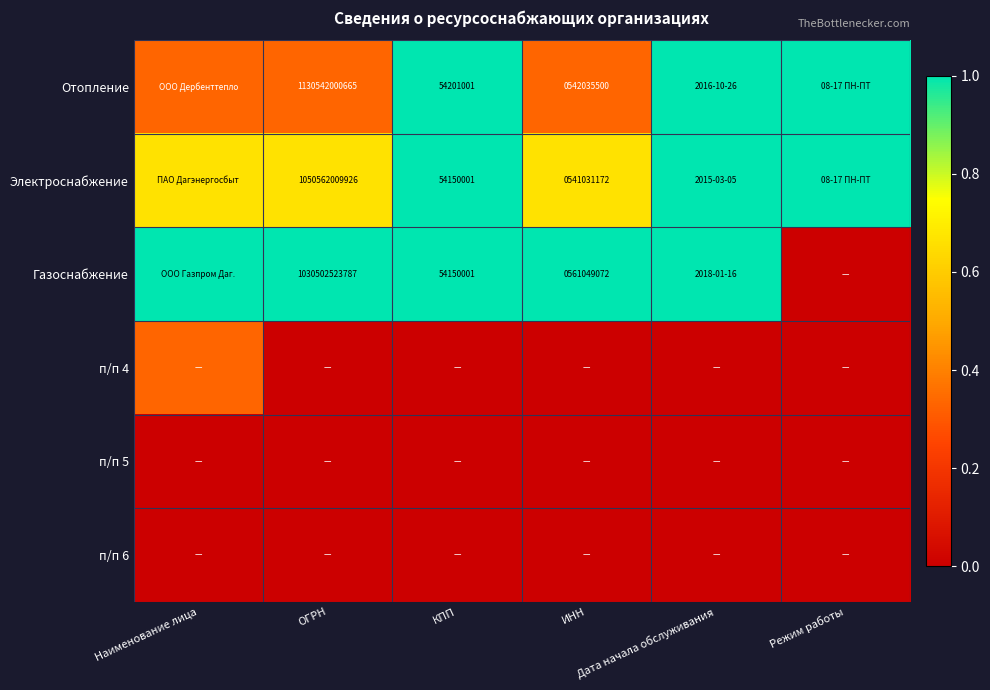

What is the approximate value of Электроснабжение at КПП?

1.0